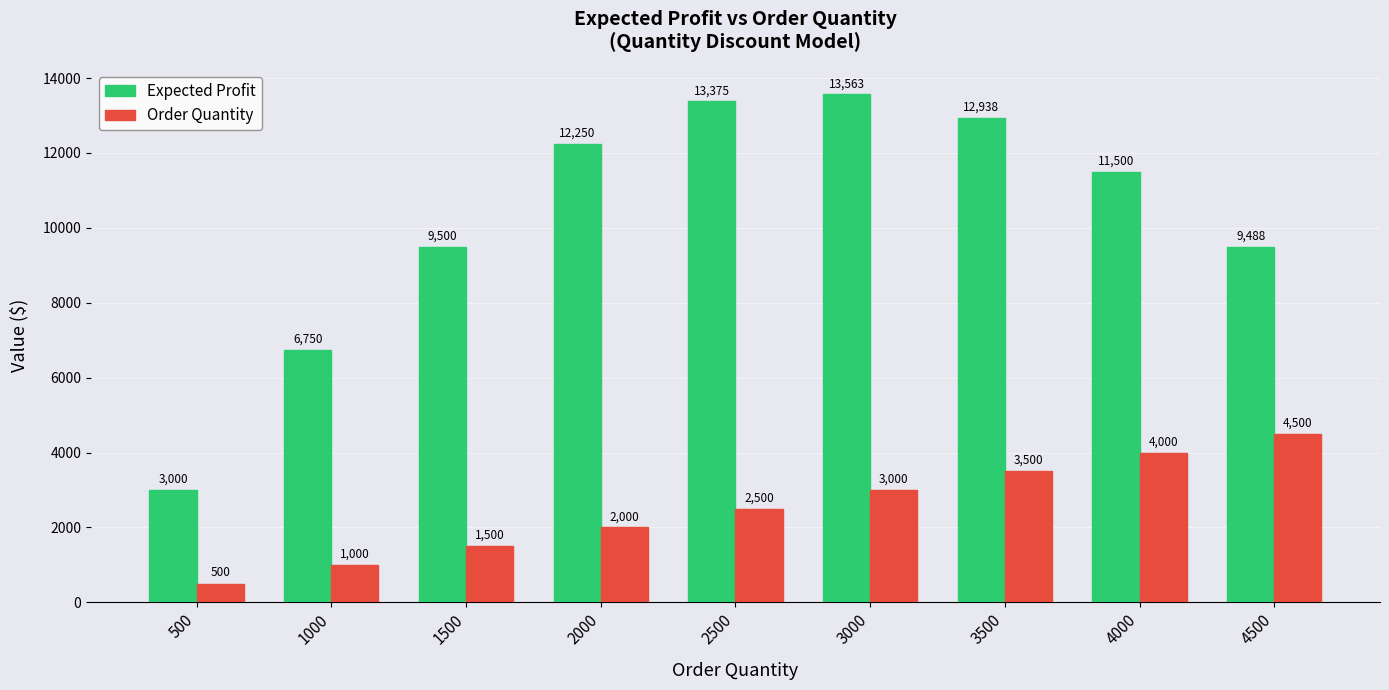

Which series has the largest range (max minus min)?

Expected Profit